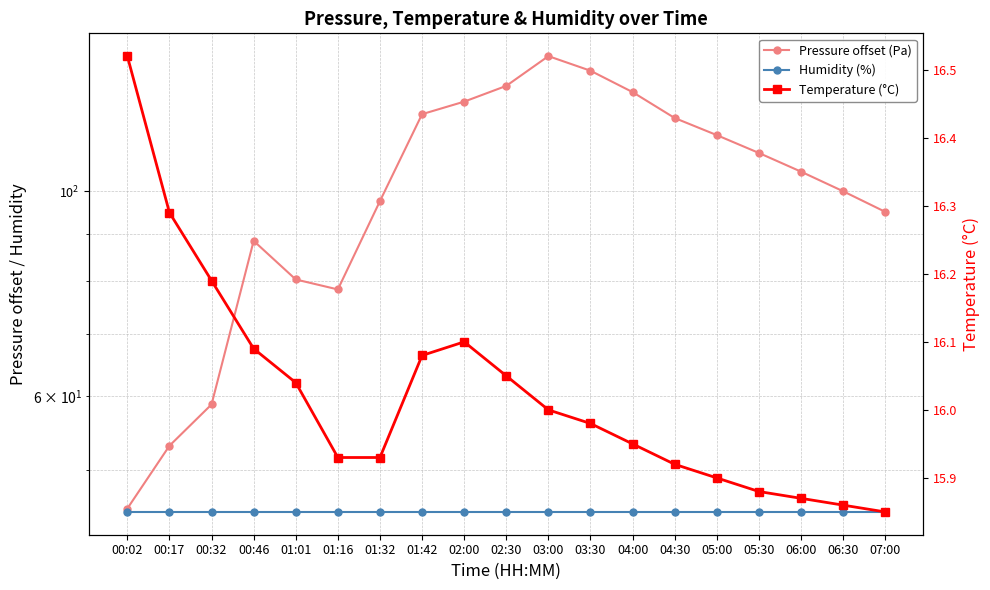

Is this an area chart (filled region under the line)?

No